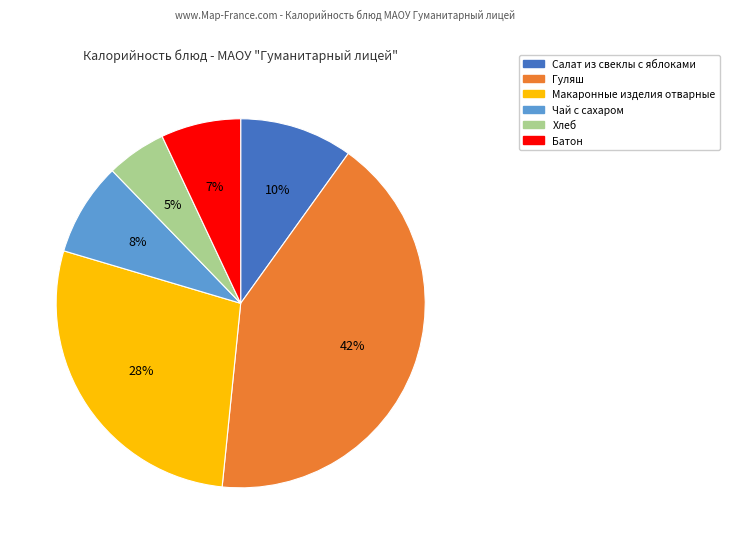

Is it true that Чай с сахаром is 17% of the pie?

False